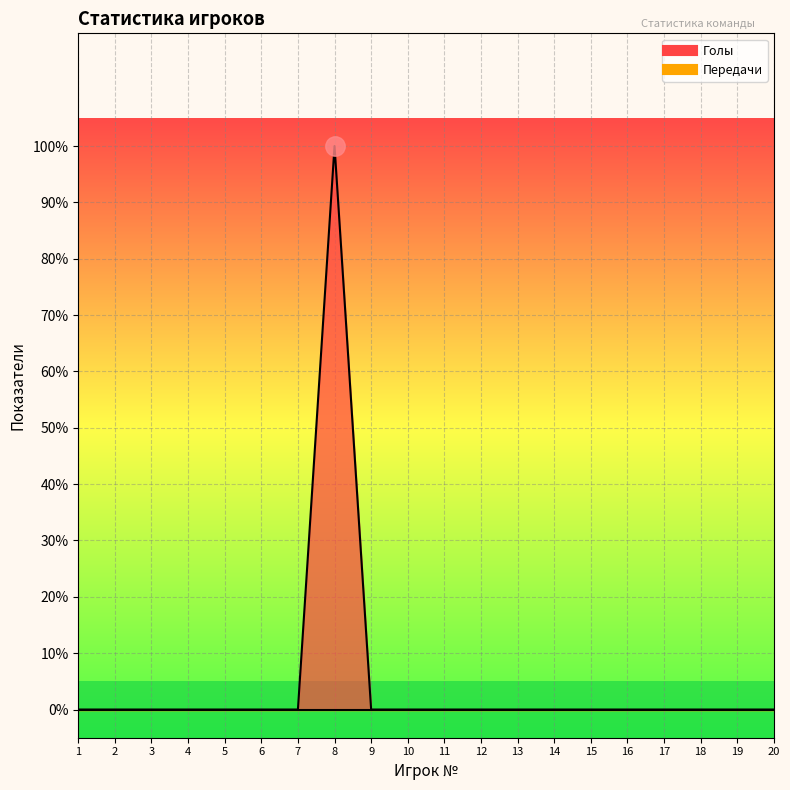

How many values are between 0 and 1?

20